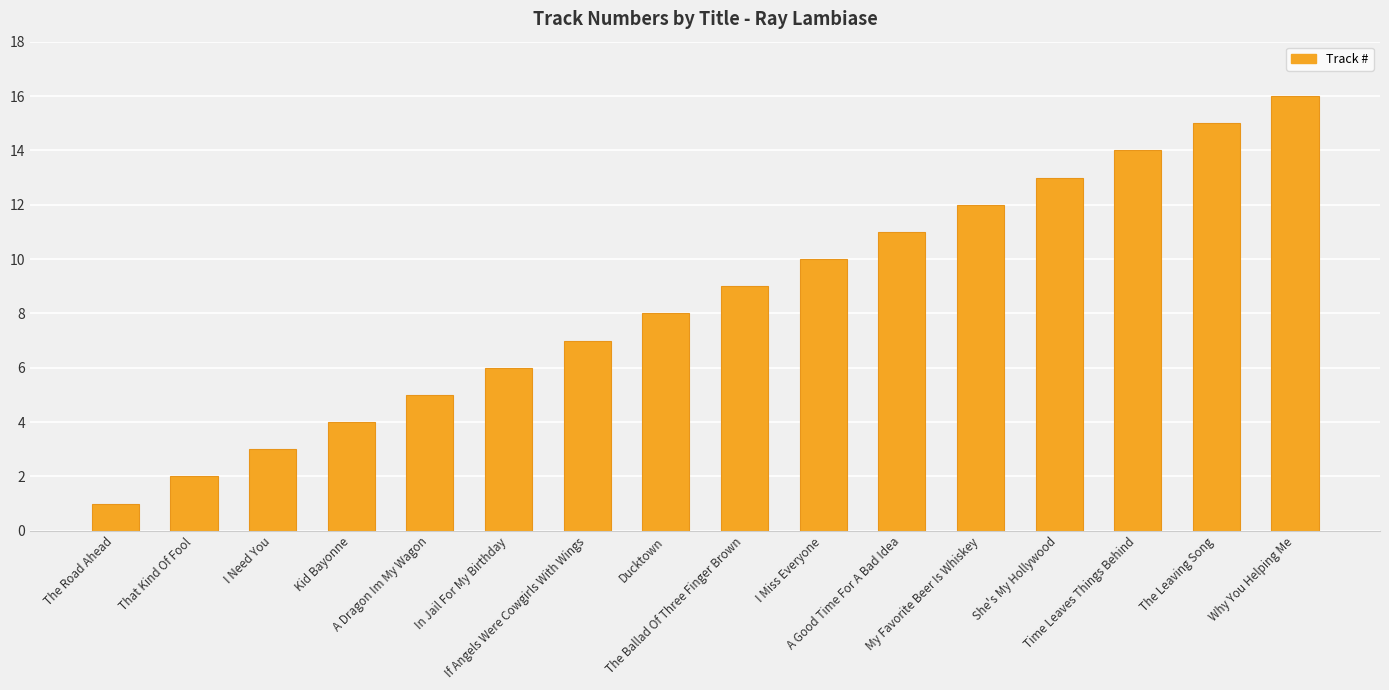

The value at If Angels Were Cowgirls With Wings is 2. True or false?

False